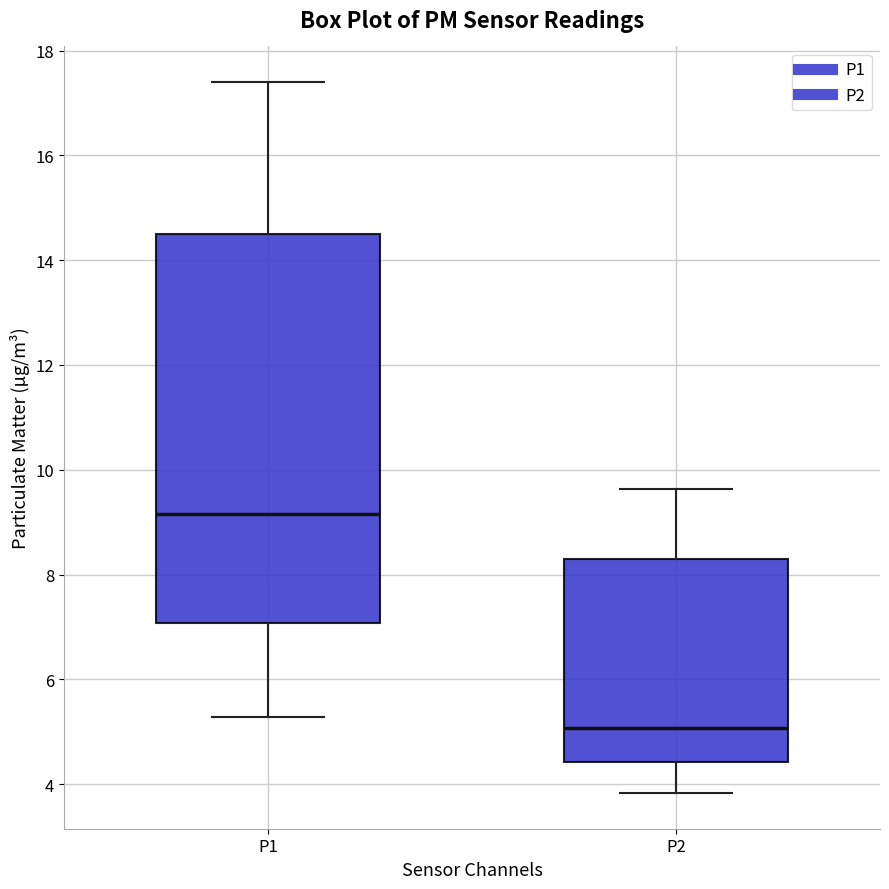

Which box has the highest median line?

P1